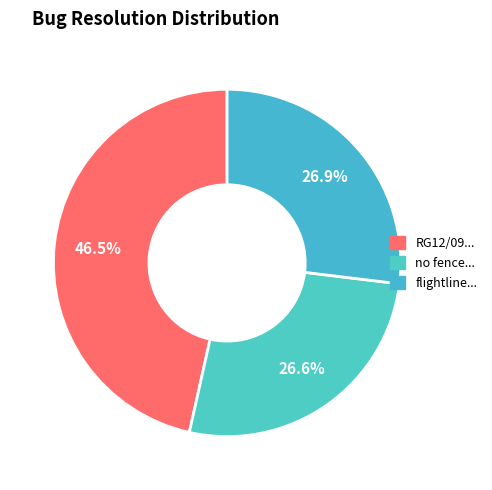

What is the smallest slice in the pie chart?

no fence causes crash on second load